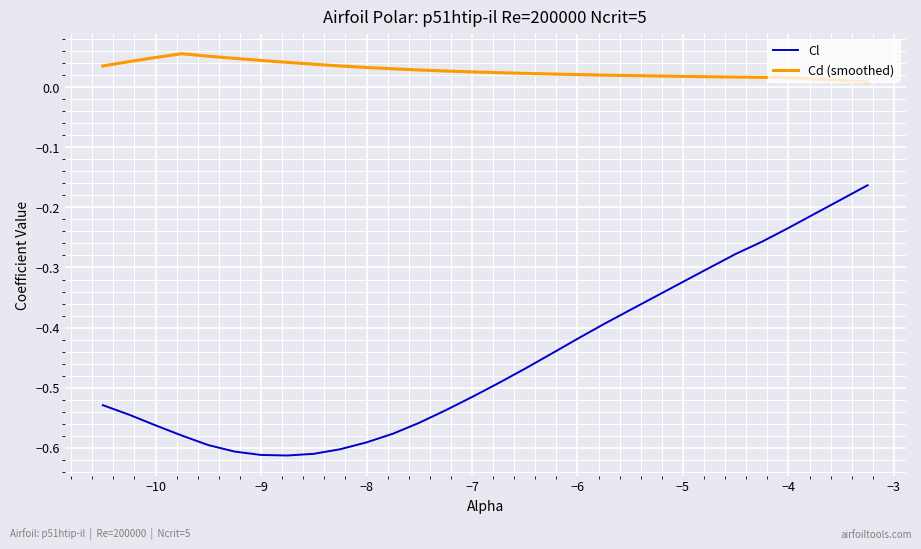

In Cl, how many points are lower than both neighbors (excluding endpoints)?

1